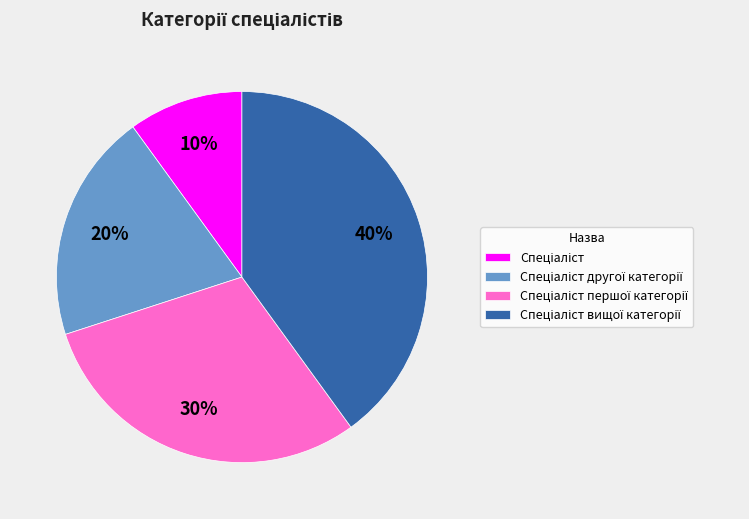

How many segments does this pie chart have?

4